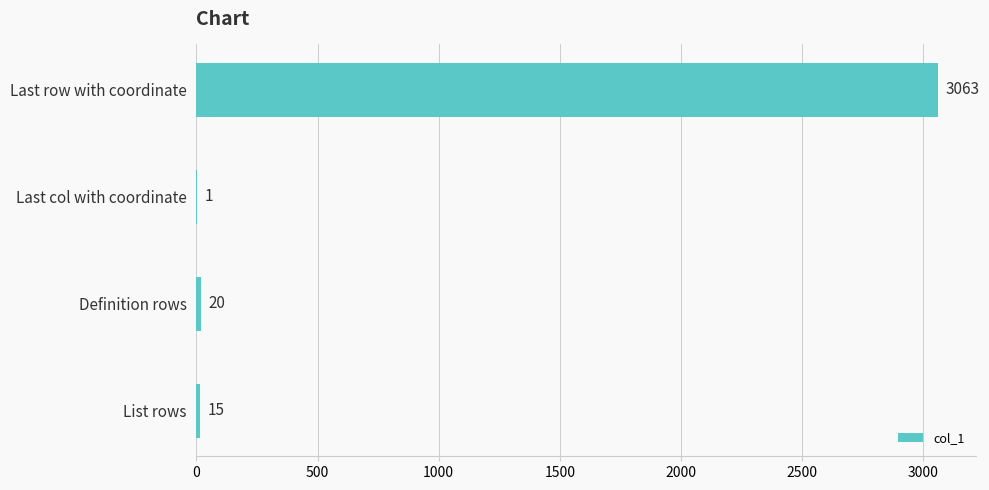

At which label is the value closest to 1532?

Definition rows